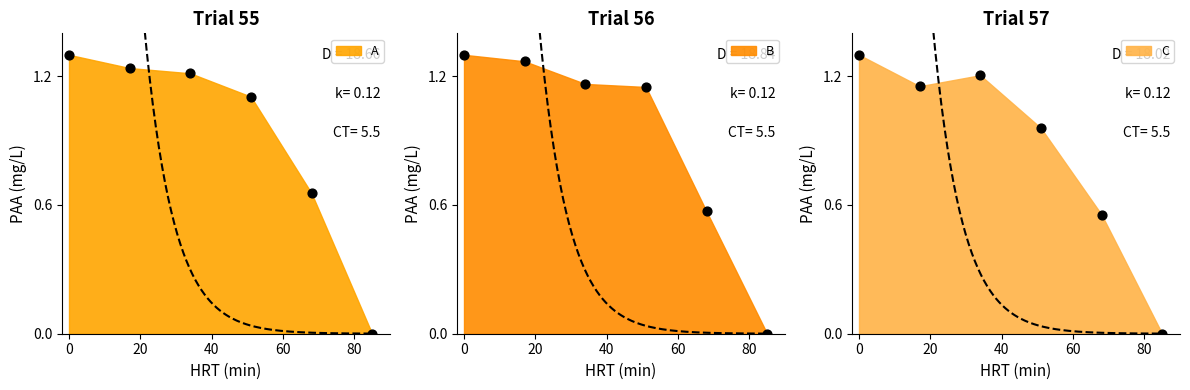

Which series contains the lowest Y value?

A